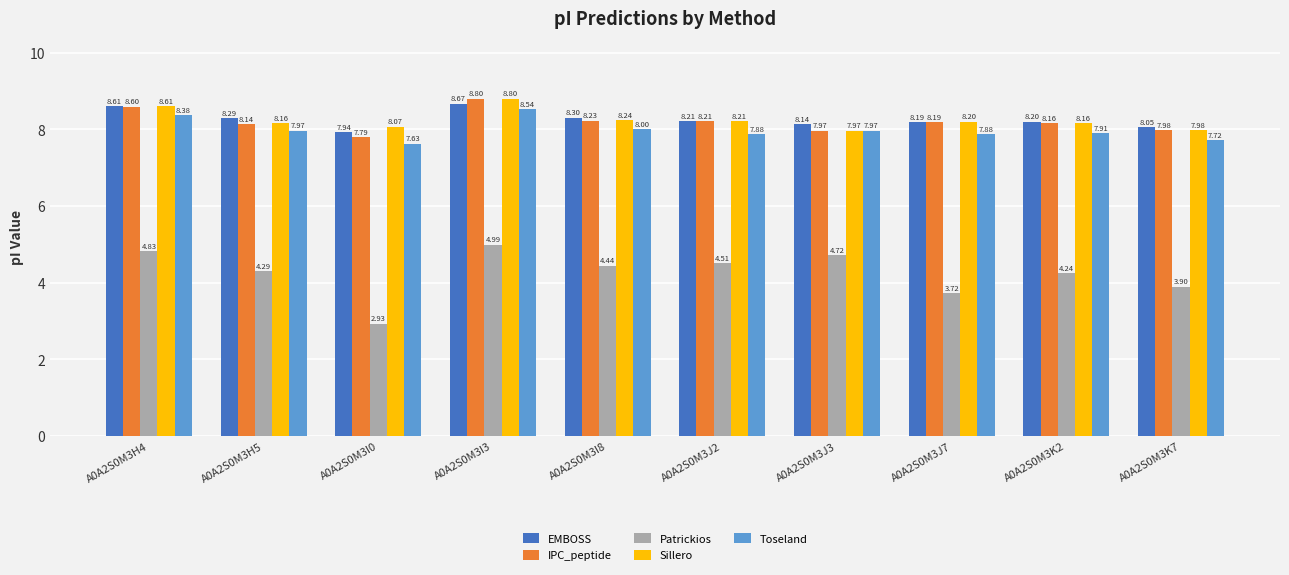

Rank the categories by Patrickios value from highest to lowest.

A0A2S0M3I3, A0A2S0M3H4, A0A2S0M3J3, A0A2S0M3J2, A0A2S0M3I8, A0A2S0M3H5, A0A2S0M3K2, A0A2S0M3K7, A0A2S0M3J7, A0A2S0M3I0